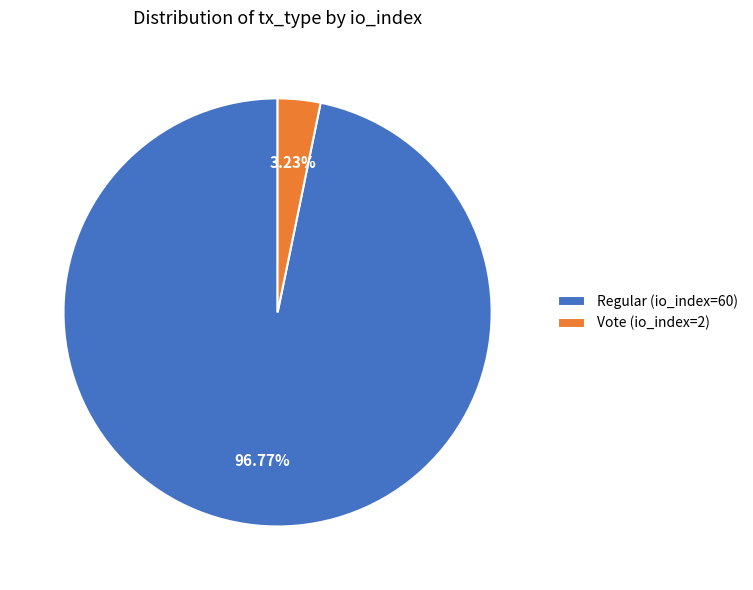

What is the total percentage of Regular (io_index=60) and Vote (io_index=2)?

100.0%